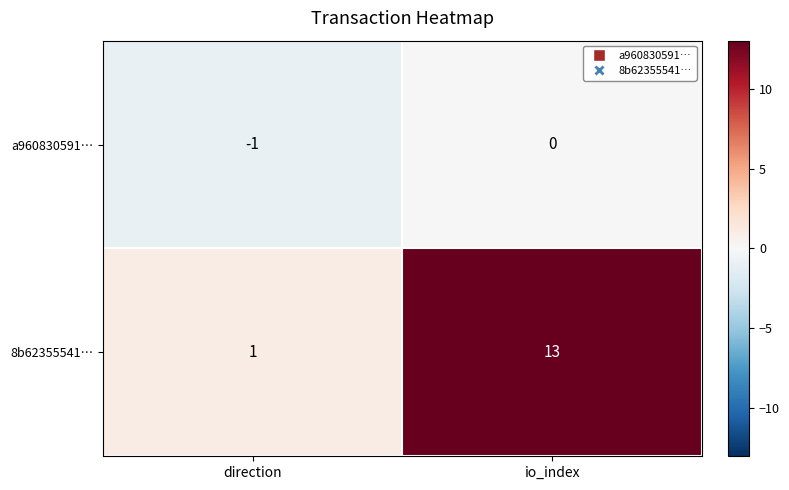

Reading left to right, extract all data points from this chart.

a960830591…: -1	0
8b62355541…: 1	13